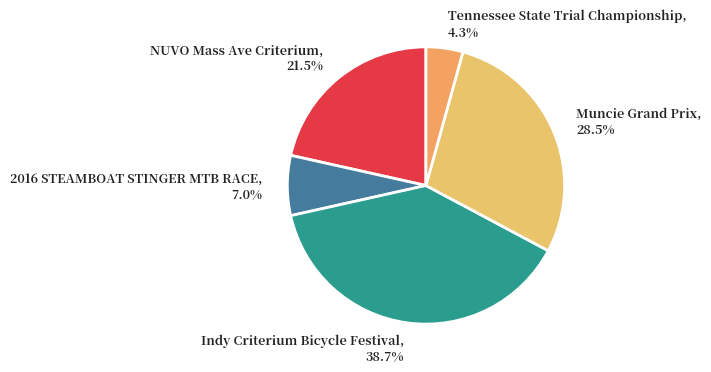

What percentage do 2016 STEAMBOAT STINGER MTB RACE and Muncie Grand Prix together represent?

35.5%